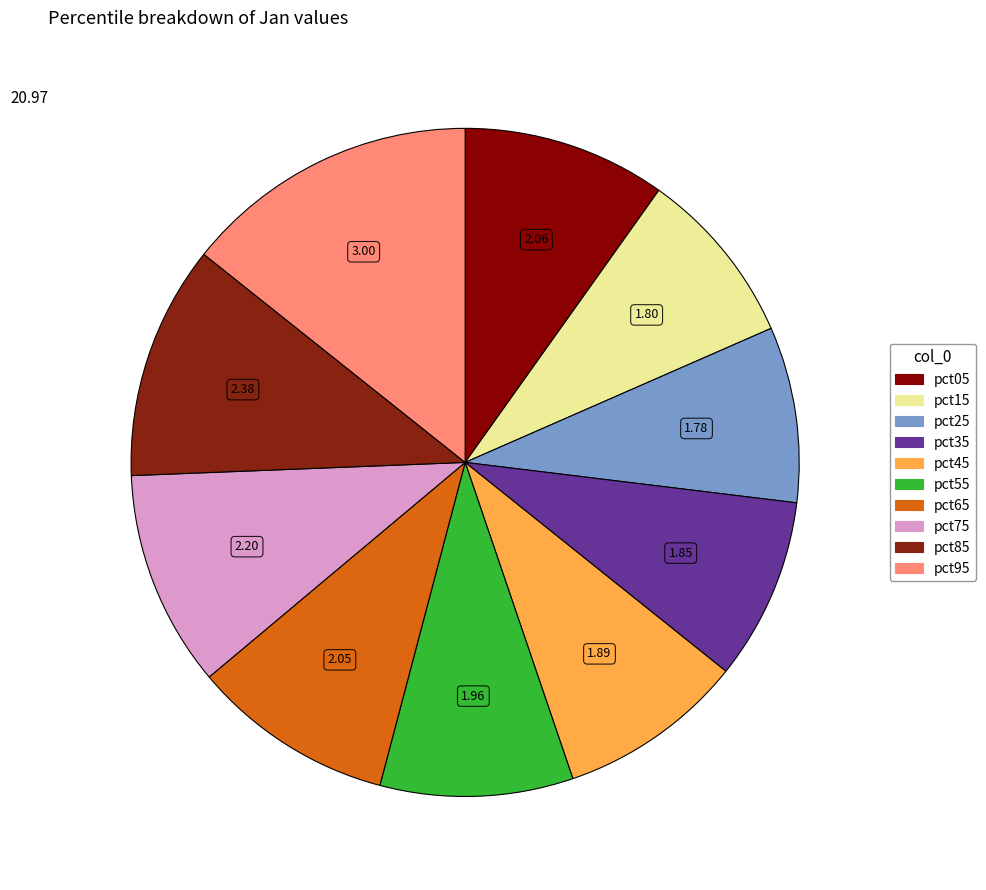

Do pct05 and pct85 together represent more than half of the pie?

No